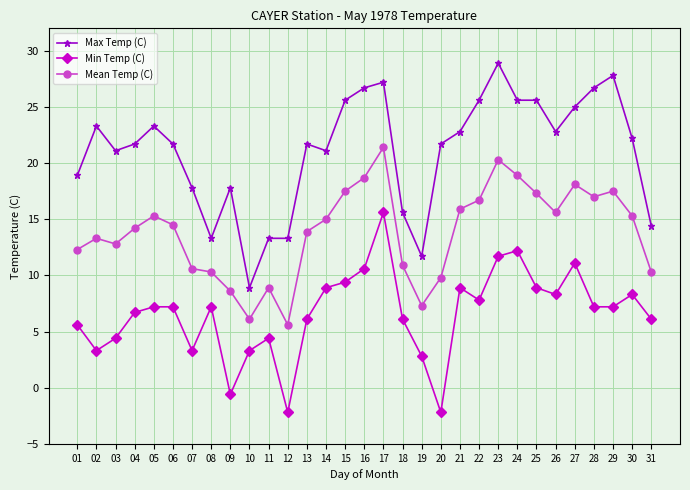

True or false: Mean Temp (C) has more than 0 interior local peaks.

True